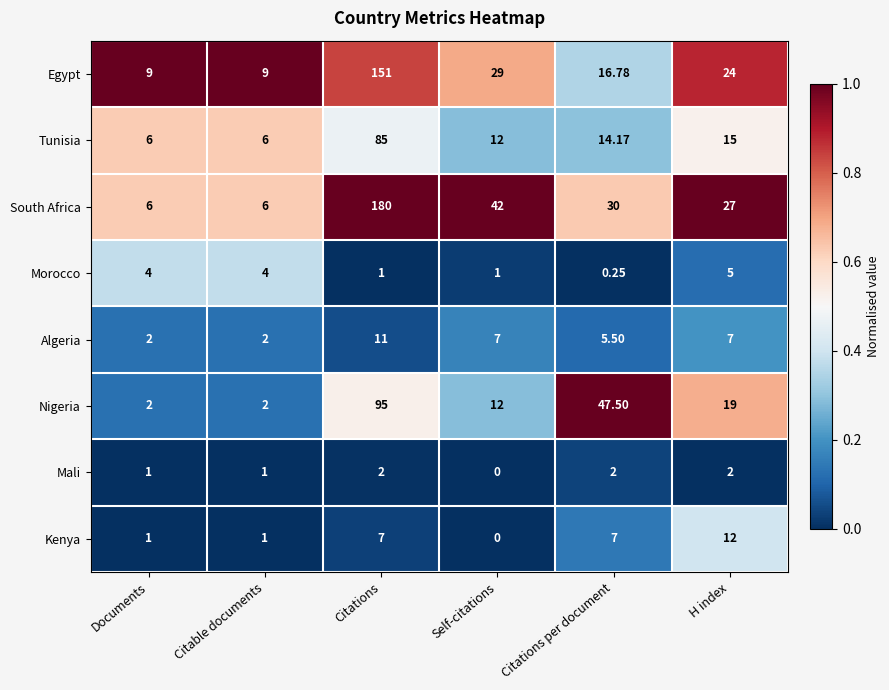

Which category has the lowest value across all series?

Self-citations